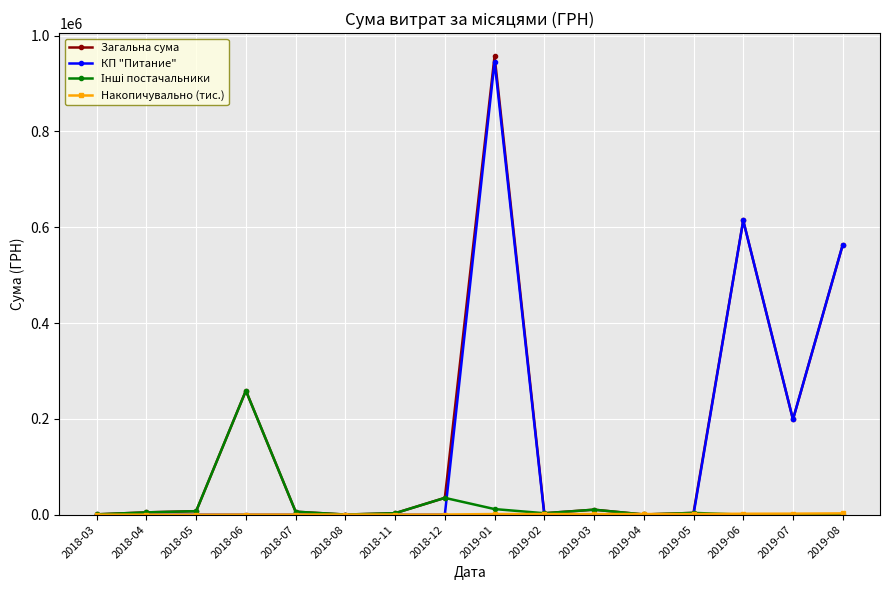

Which series has the widest spread of values?

Загальна сума